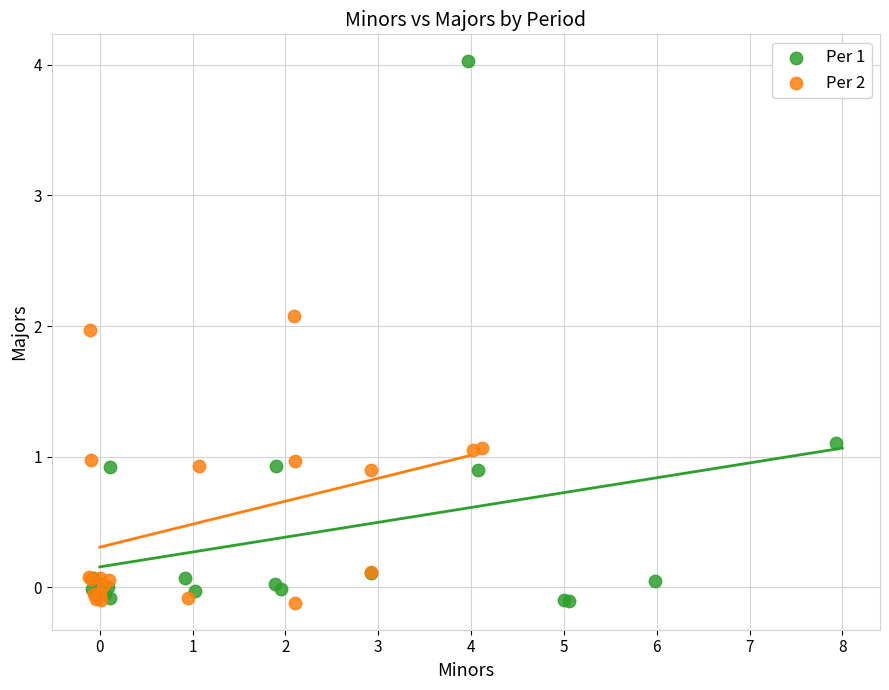

Which series has the widest spread of Y values?

Per 1